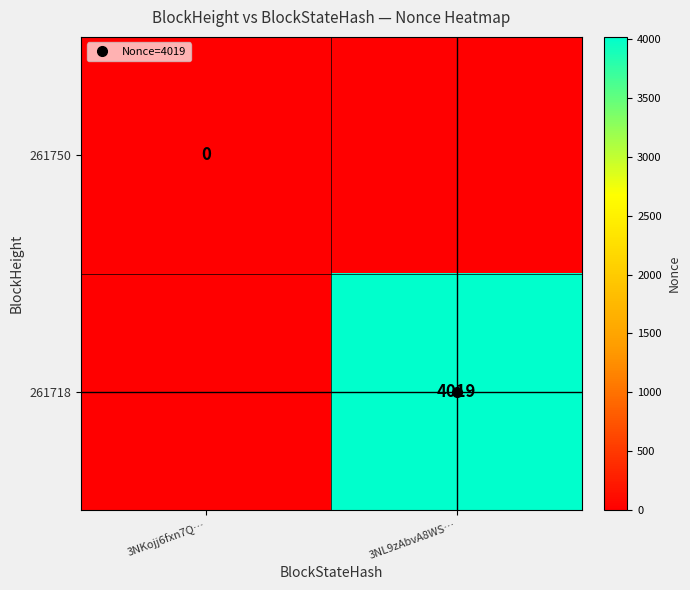

The 261718 series shows 947.9 at 3NL9zAbvA8WS…. True or false?

False